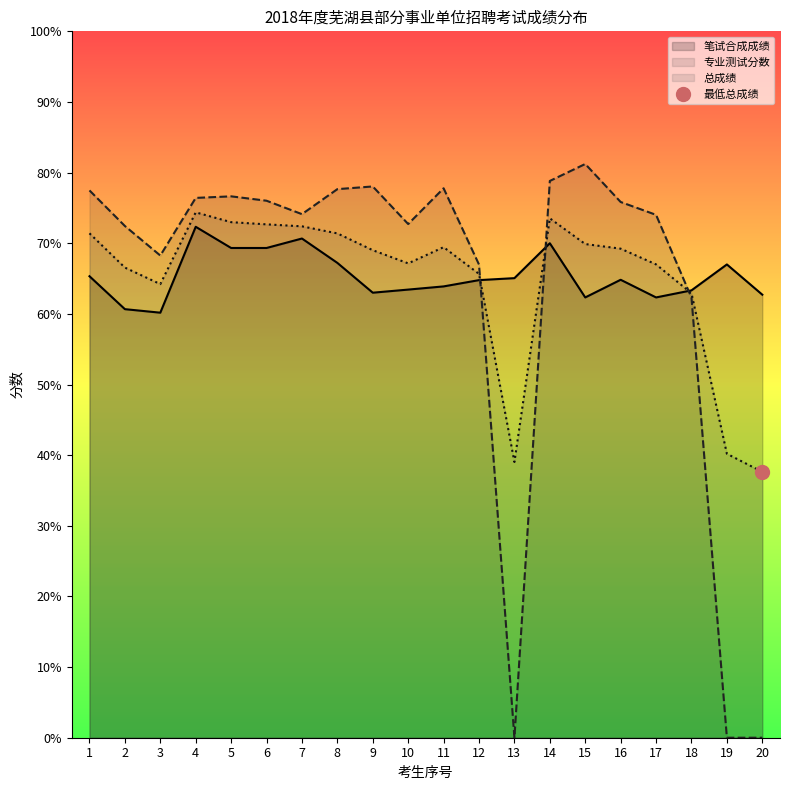

List the series in order of their peak value, highest first.

专业测试分数, 总成绩, 笔试合成成绩